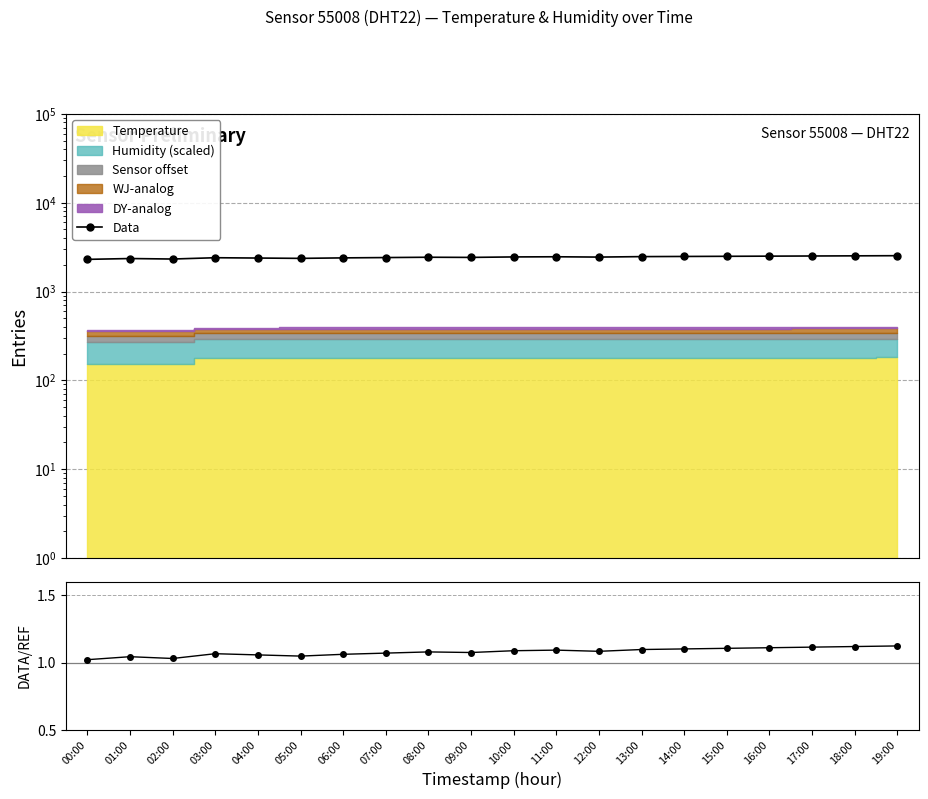

Between 03:00 and 19:00, which series saw the biggest shift?

Data